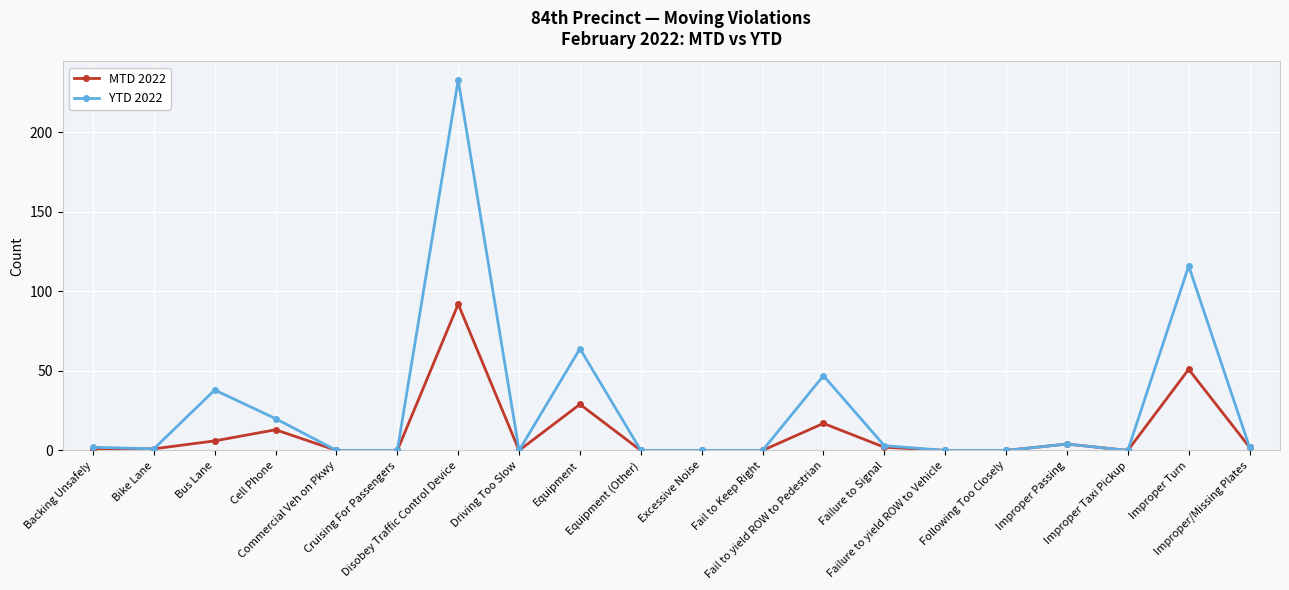

What is the greatest value displayed?

233